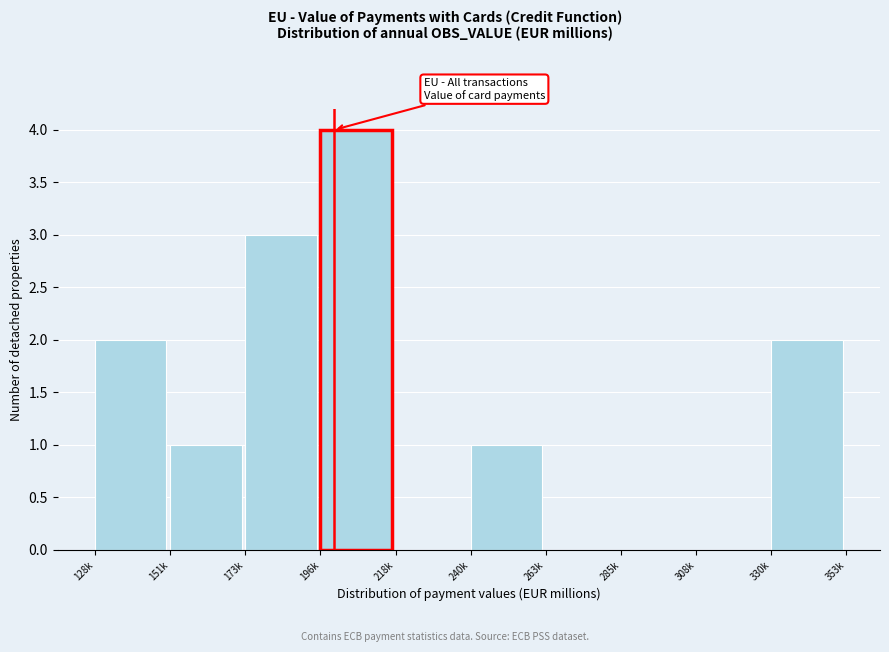

Reading left to right, what are all the values shown in this chart?

128k=2	151k=1	173k=3	196k=4	218k=0	240k=1	263k=0	285k=0	308k=0	330k=2